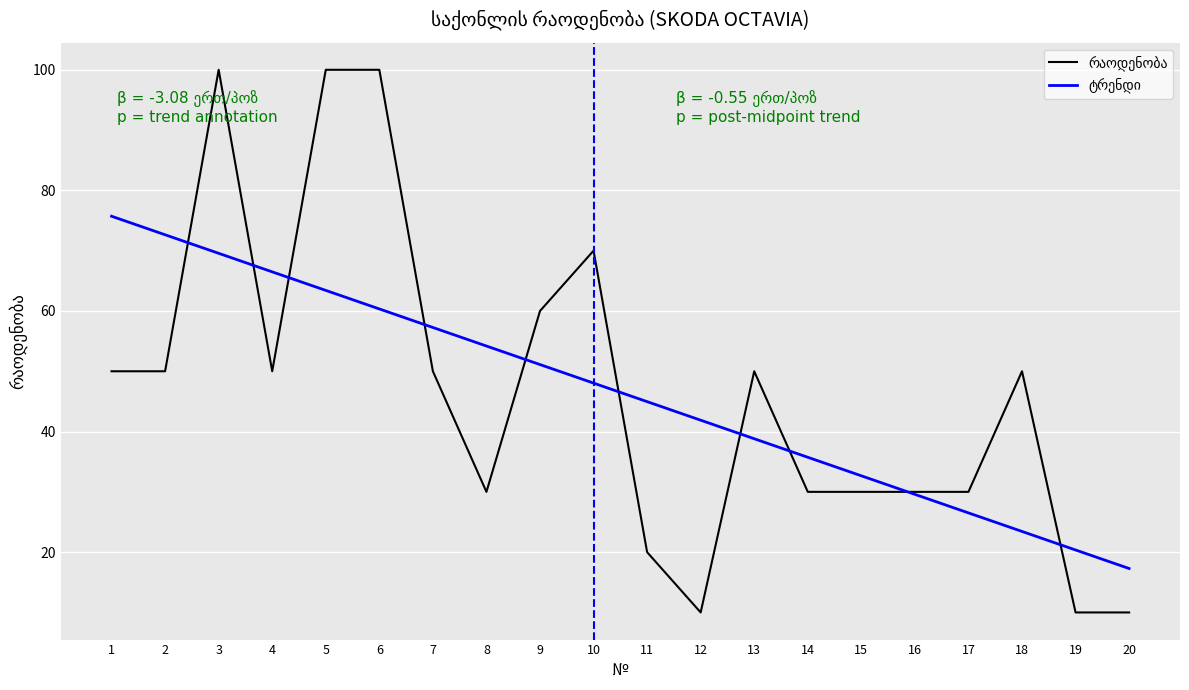

At which category is the sum across all series the highest?

3